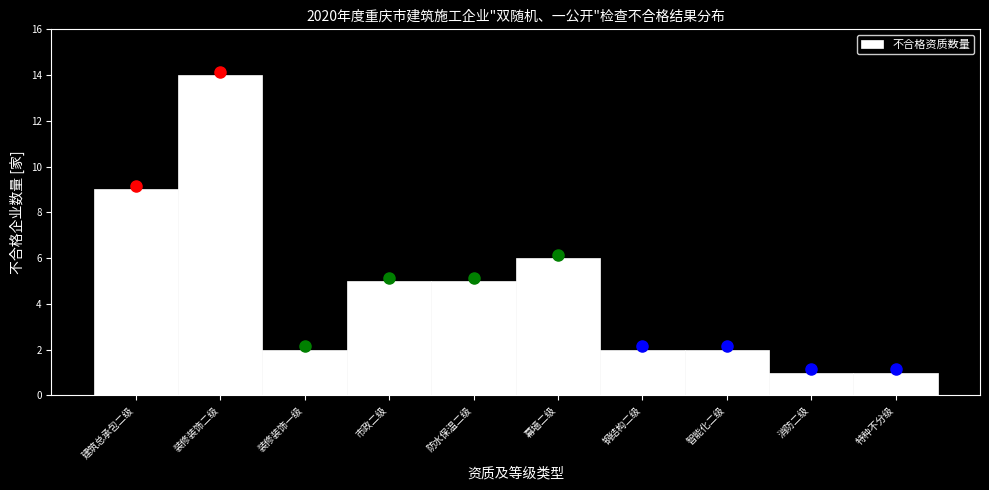

Reading right to left, transcribe all the data shown in this chart.

特种不分级=1	消防二级=1	智能化二级=2	钢结构二级=2	幕墙二级=6	防水保温二级=5	市政二级=5	装修装饰一级=2	装修装饰二级=14	建筑总承包二级=9